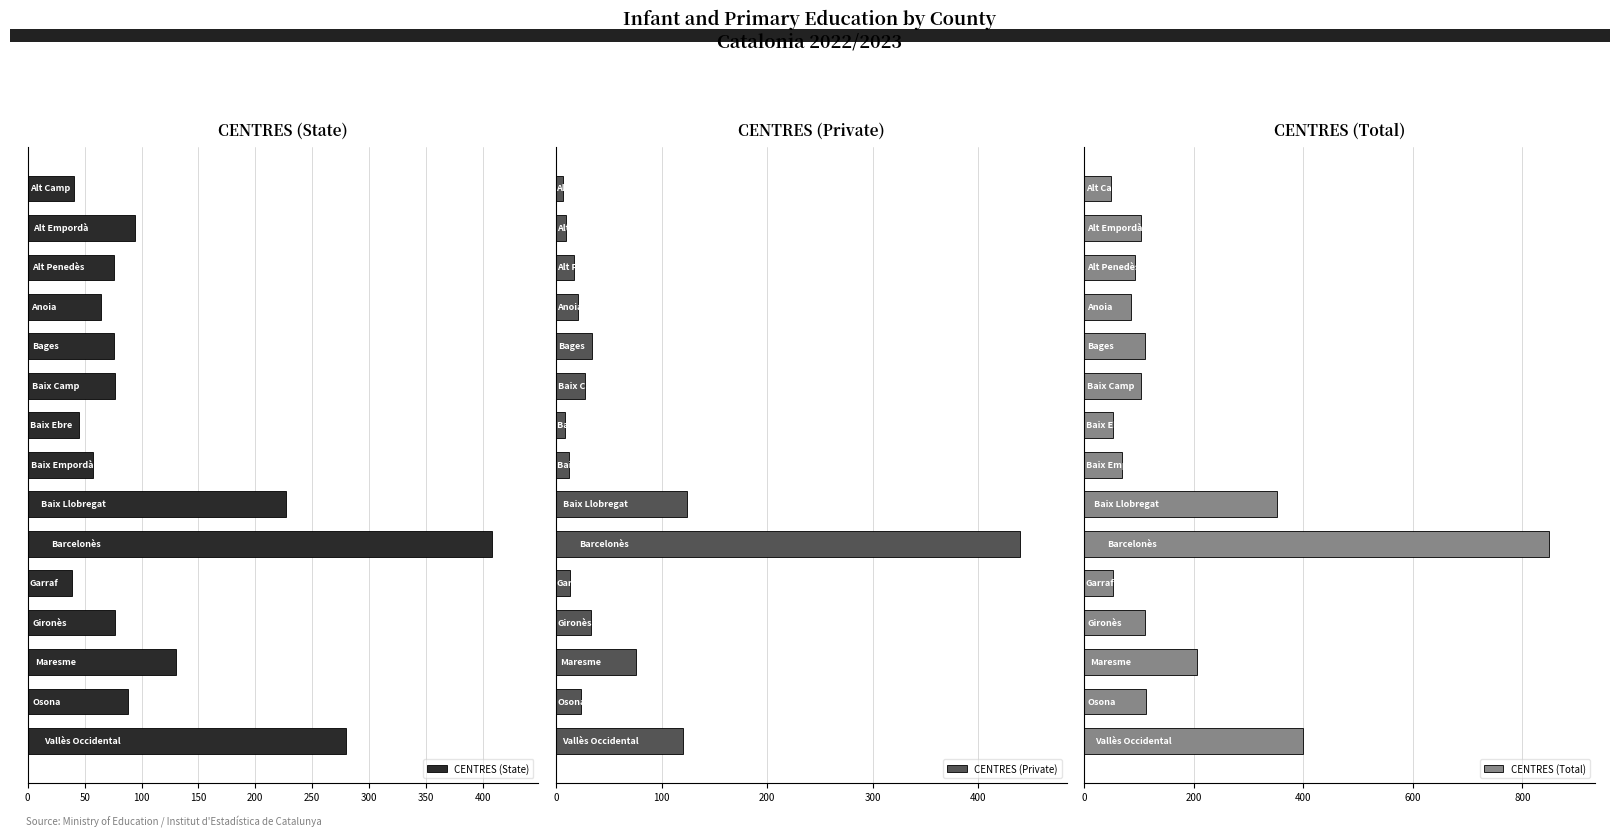

Rank the series by their maximum value, from lowest to highest.

CENTRES (State), CENTRES (Private), CENTRES (Total)